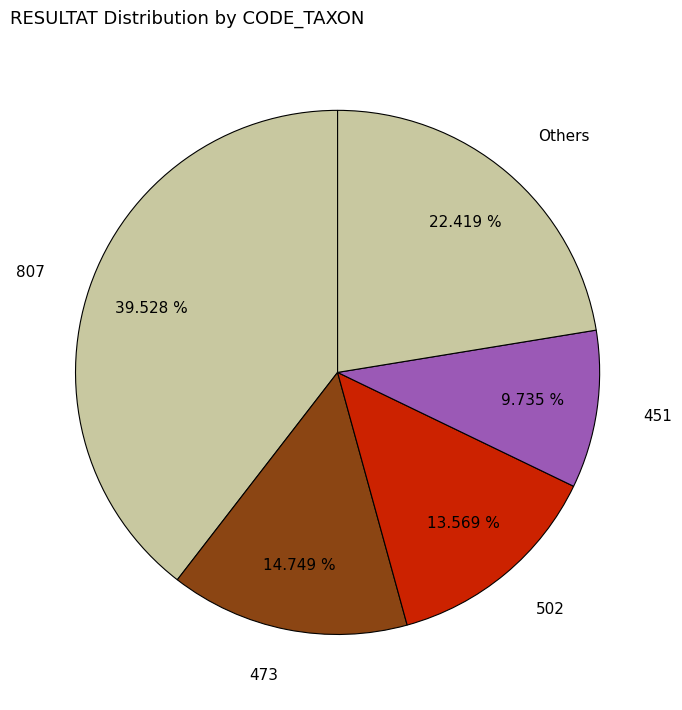

Rank the categories by value from lowest to highest.

451, 502, 473, Others, 807